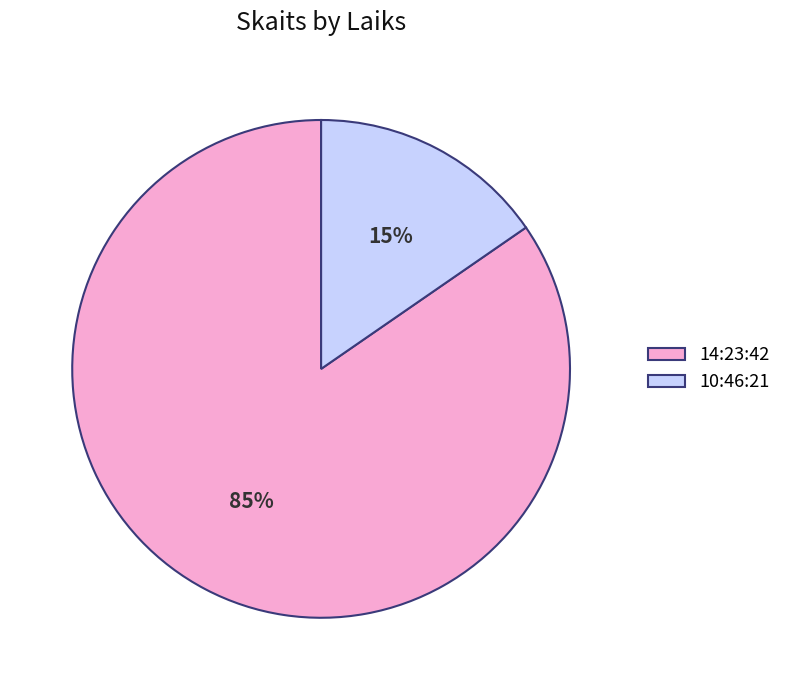

Is 10:46:21 the majority of the pie?

No